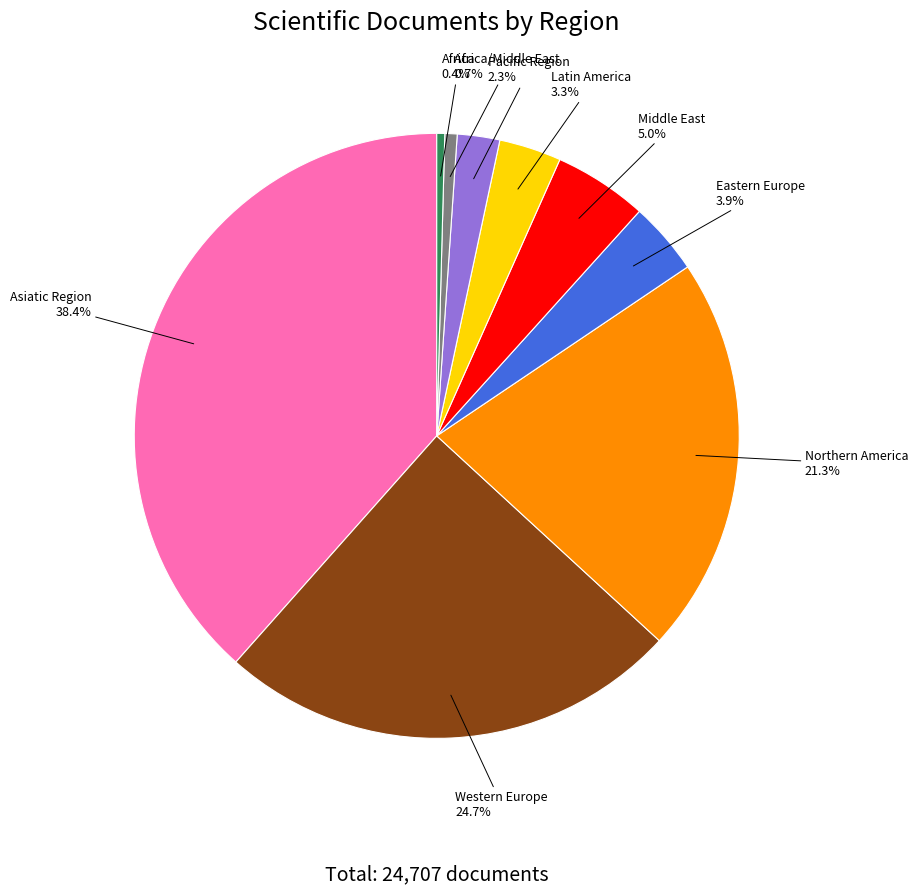

To the nearest percent, what is the combined percentage of Northern America and Africa/Middle East?

22%